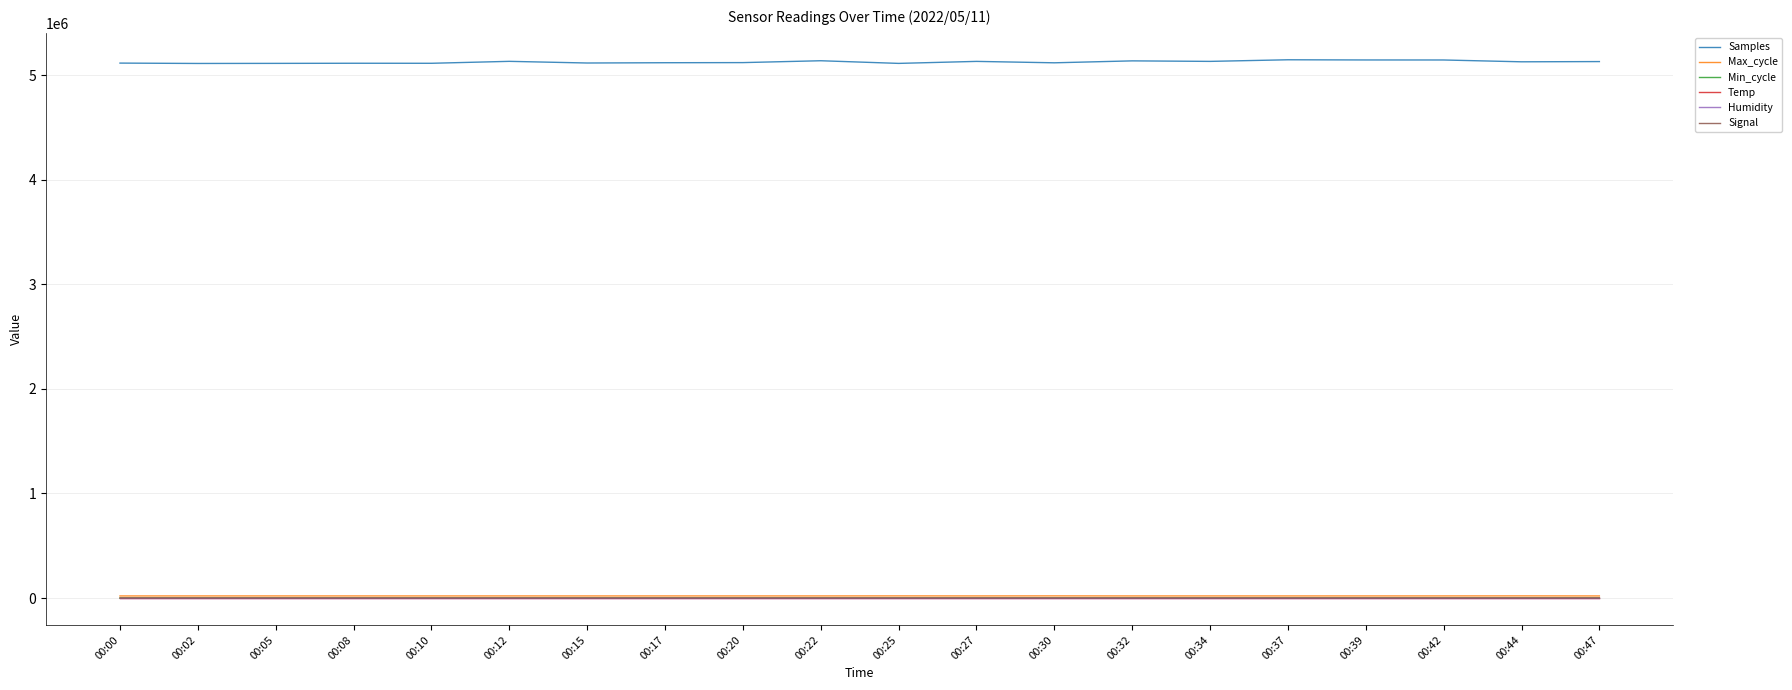

Which series has the largest total across all categories?

Samples